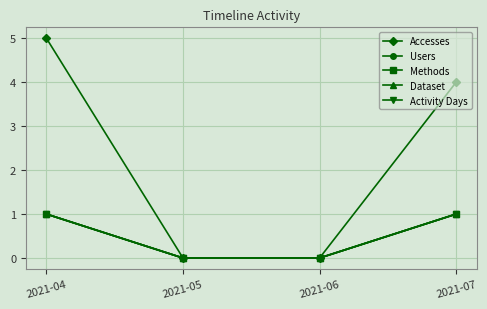

What is the difference between the maximum and minimum values in the Accesses series?

5